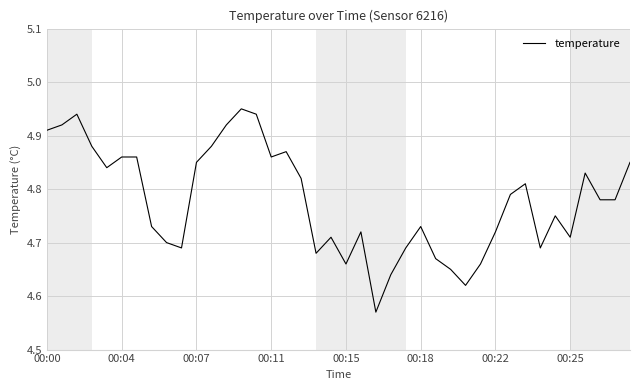

What is the difference between the maximum and minimum values?

0.4